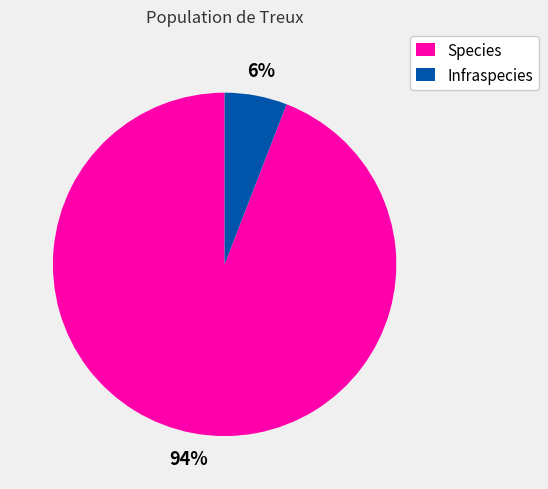

Is it true that Species is 99% of the pie?

False